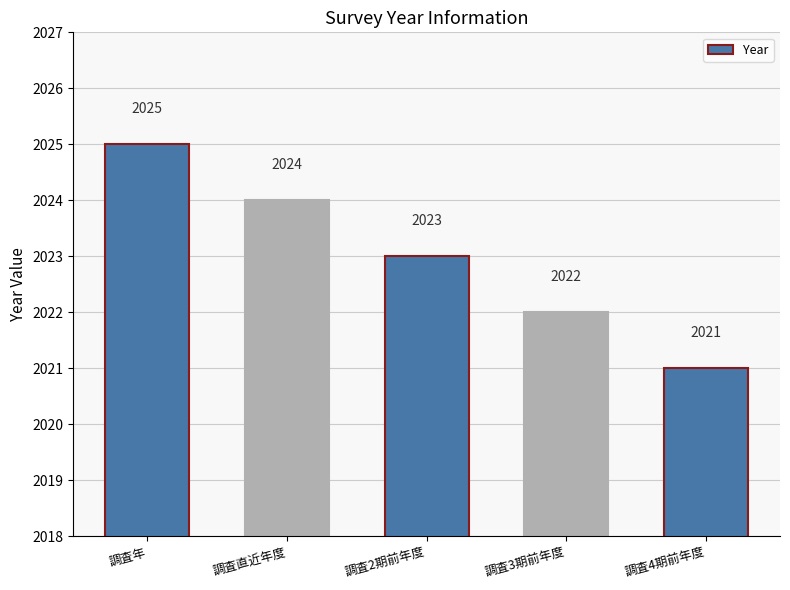

What is the maximum value shown in the chart?

2025